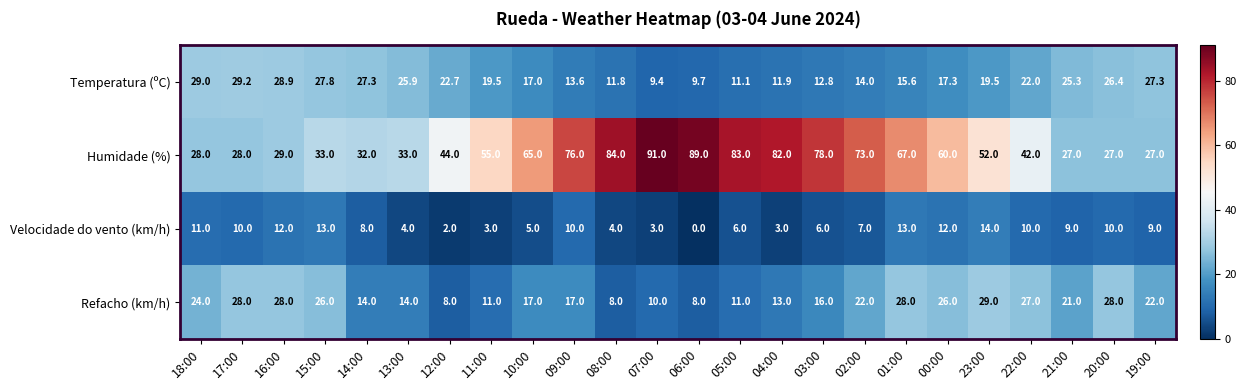

How many distinct data groups are displayed?

4